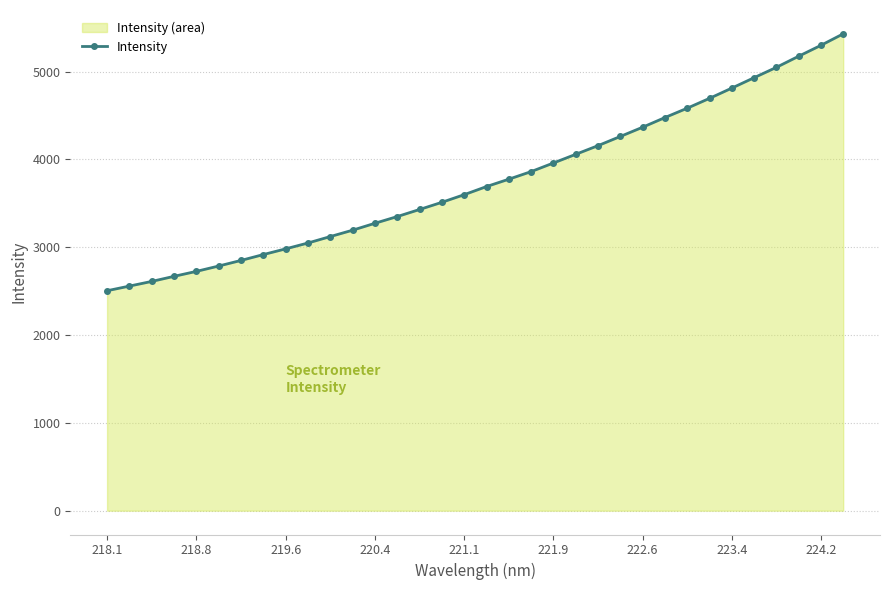

True or false: there are more than 2 points higher than both neighbors.

False